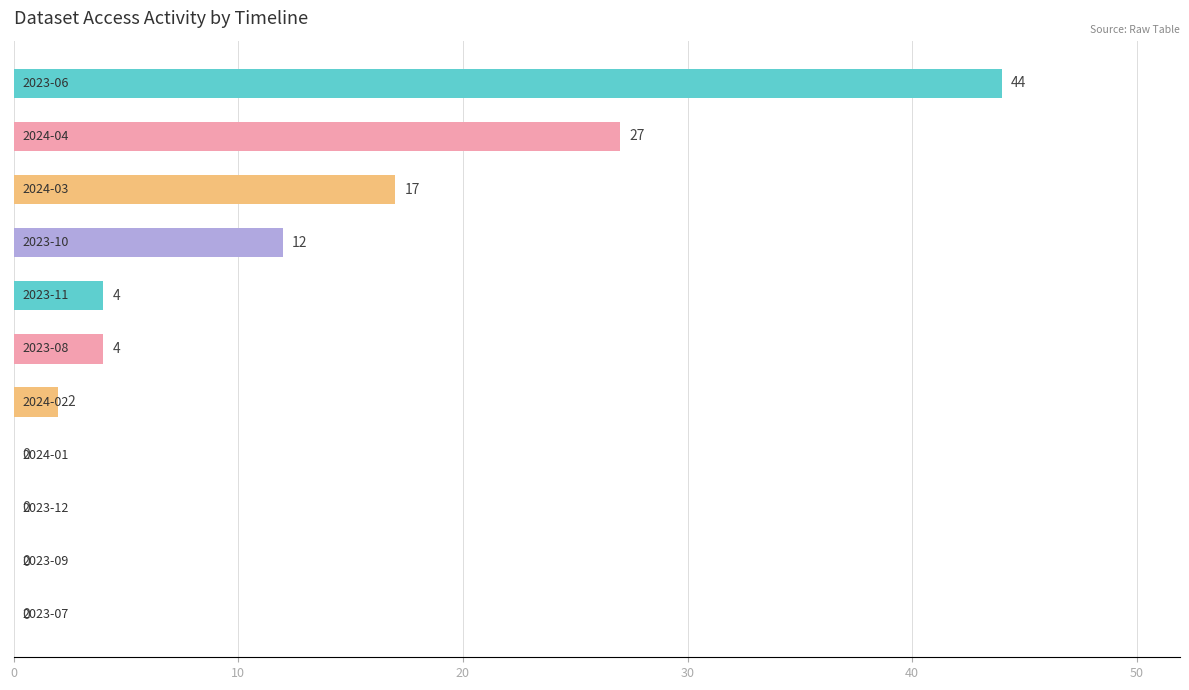

What is the greatest value displayed?

44